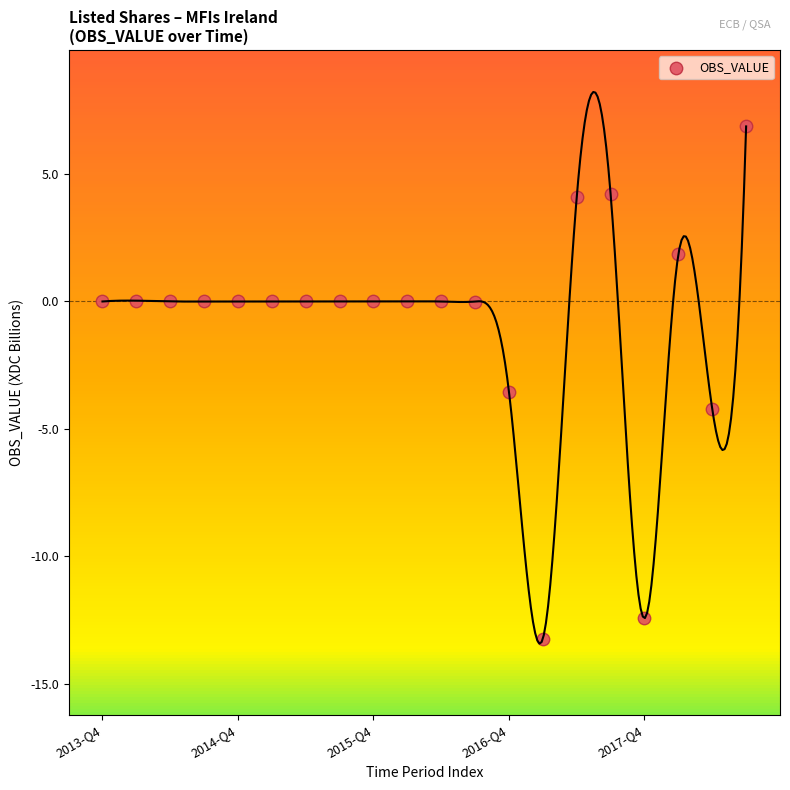

What Y value in the scatter plot is closest to -3?

-3.6